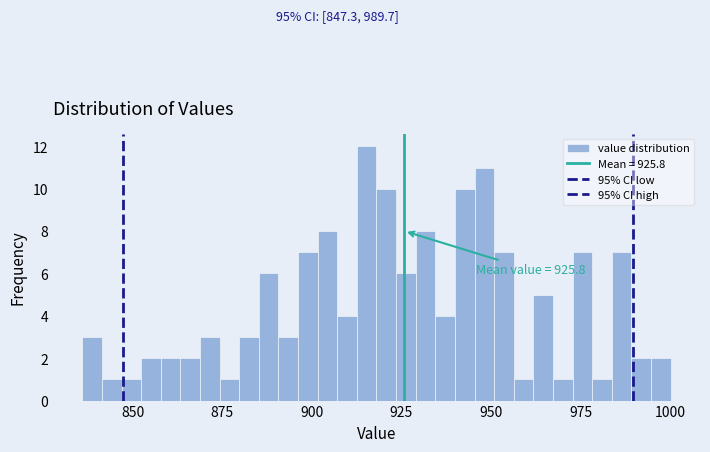

Read against the x-axis, roughly where is the centre of the tallest bar?

915